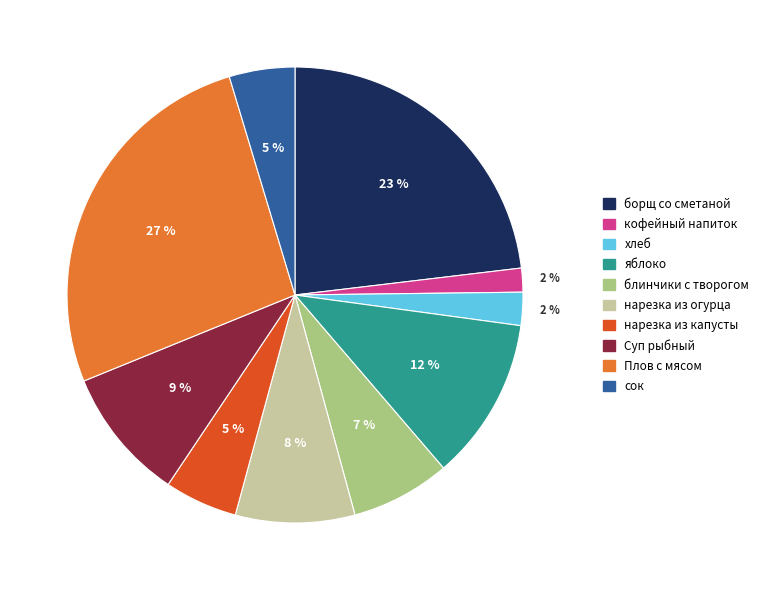

Which has a higher value, кофейный напиток or нарезка из огурца?

нарезка из огурца